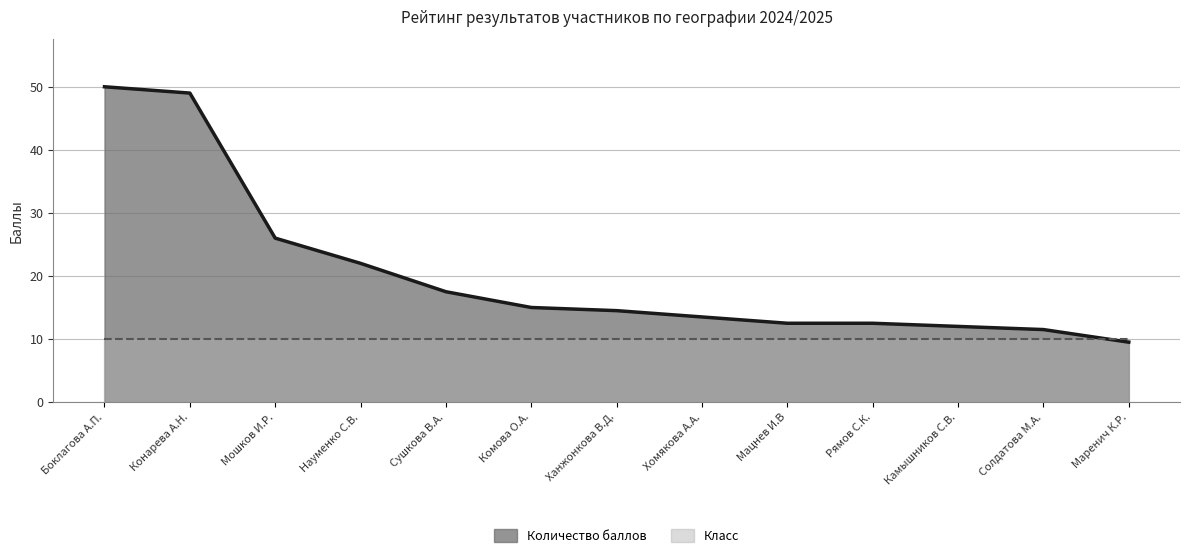

What is the approximate value at Боклагова А.П.?

50.0